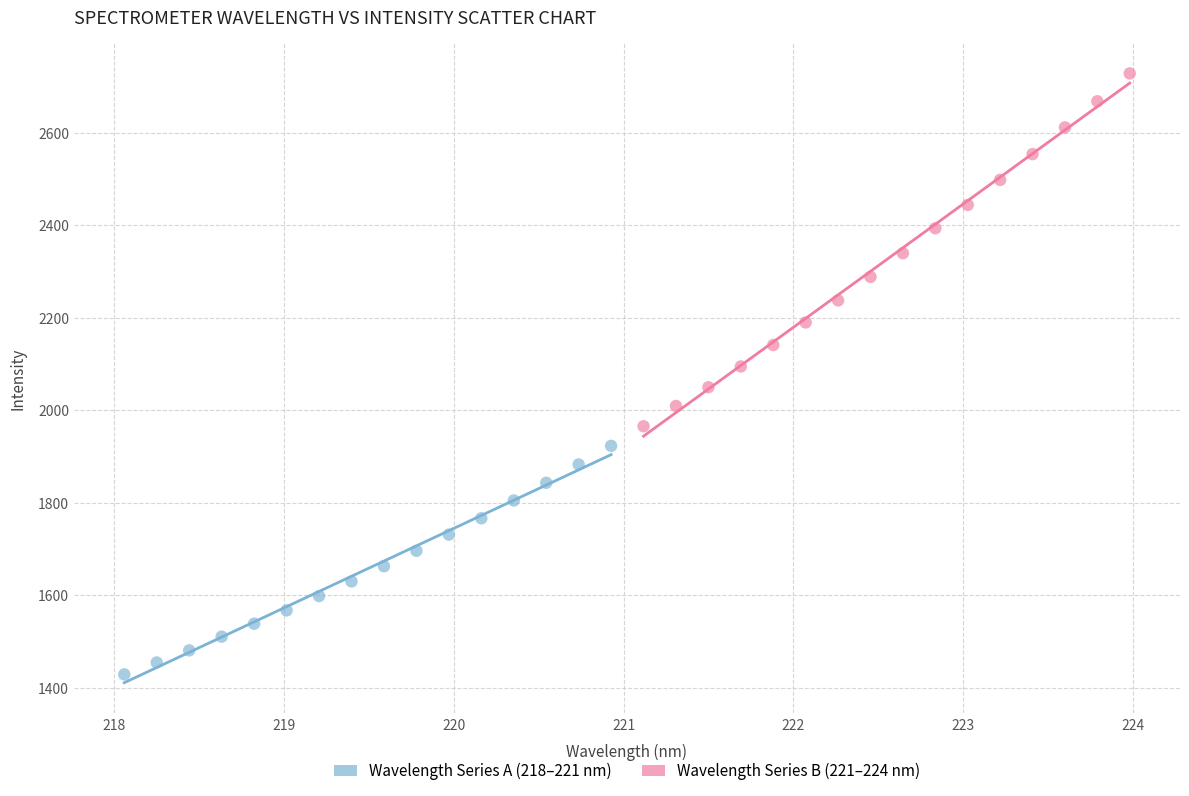

Which series reaches the maximum Y coordinate?

Wavelength Series B (221–224 nm)